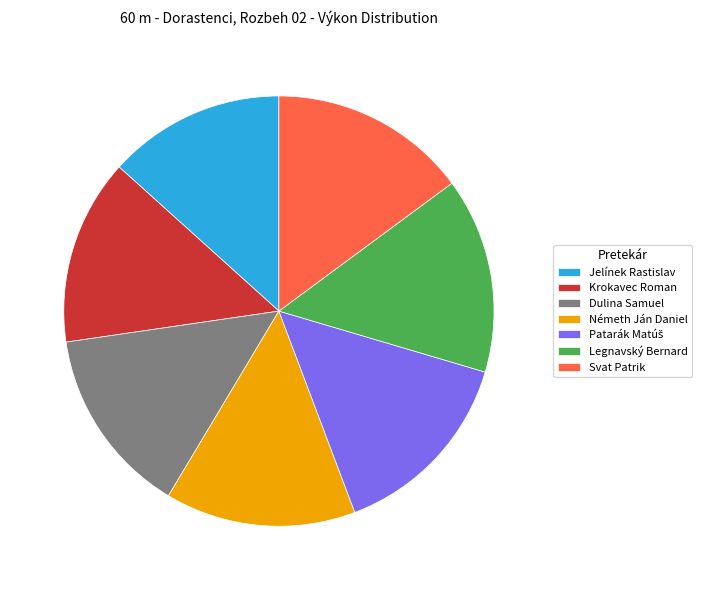

Do Legnavský Bernard and Németh Ján Daniel together represent more than half of the pie?

No